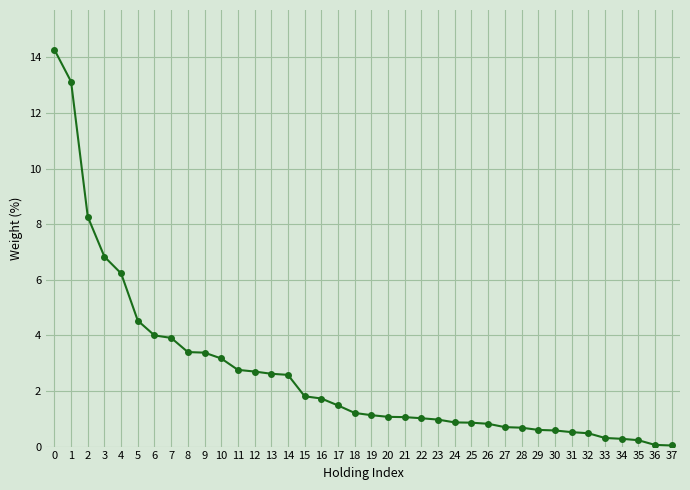

How many data points does each series have?

38